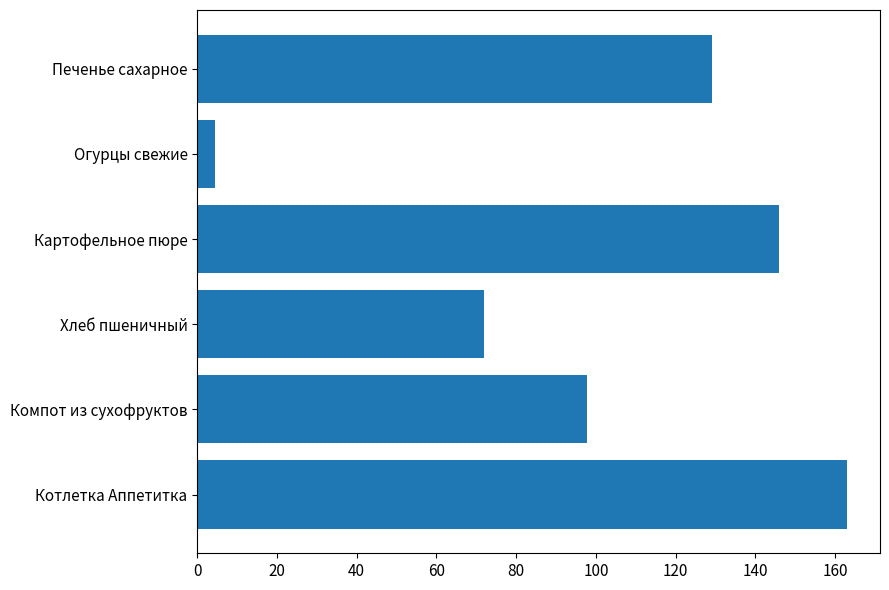

Reading bottom to top, list all the values displayed in this chart.

Котлетка Аппетитка=163.1	Компот из сухофруктов=97.8	Хлеб пшеничный=72.0	Картофельное пюре=145.8	Огурцы свежие=4.4	Печенье сахарное=129.0